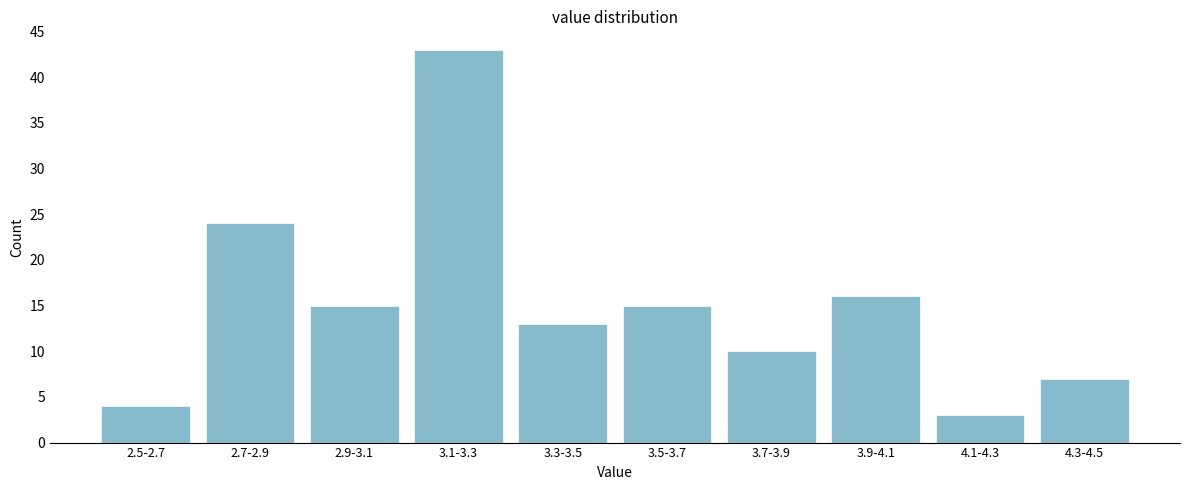

Reading right to left, extract all data points from this chart.

7	3	16	10	15	13	43	15	24	4